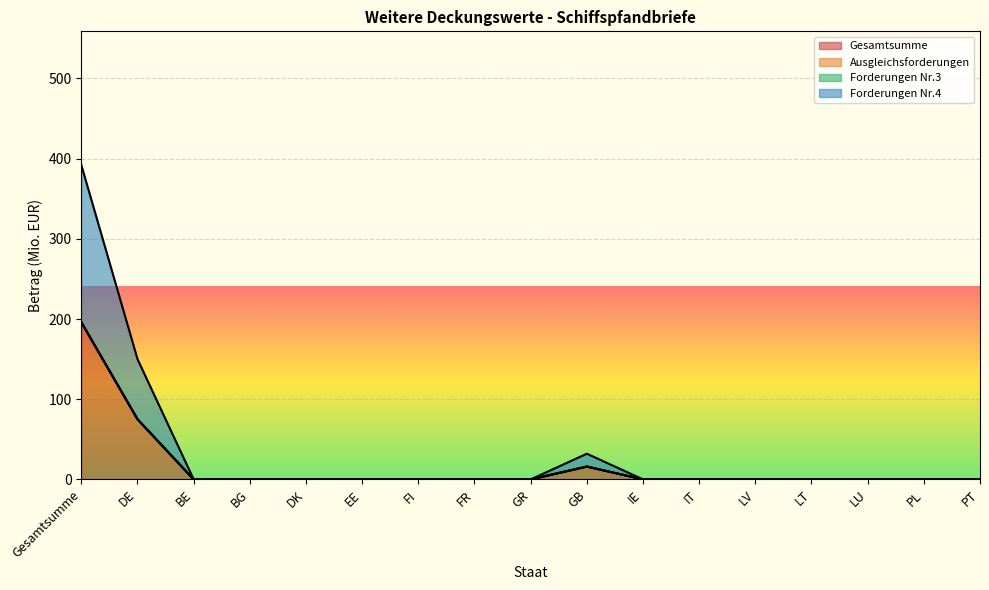

How many interior local peaks does the Gesamtsumme series have?

1